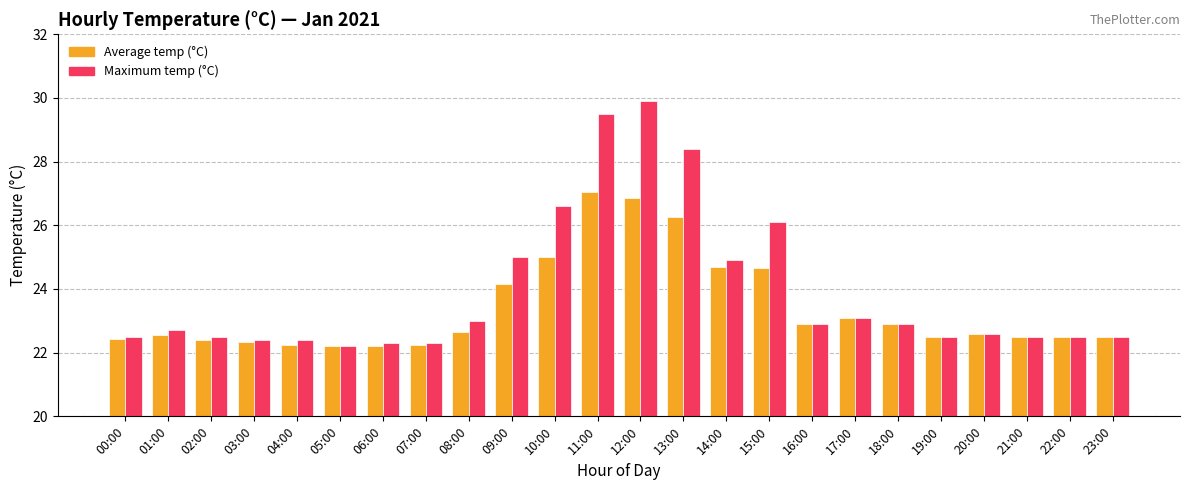

What is the approximate value of Average temp (°C) at 17:00?

23.1